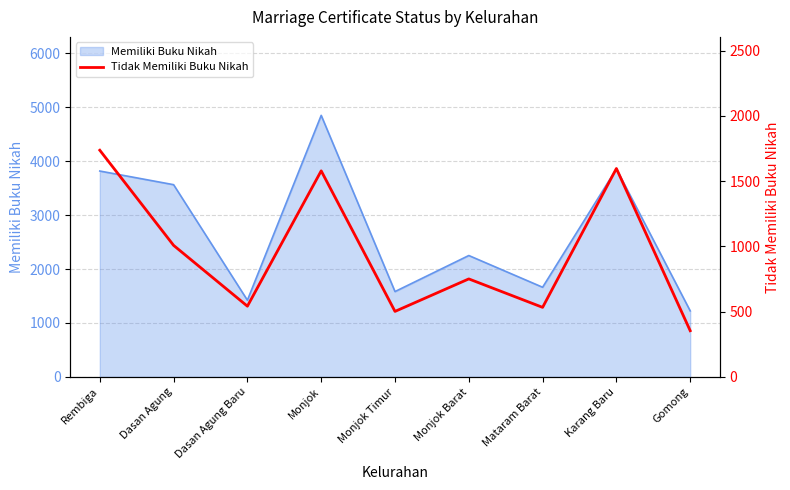

What position from the right is Gomong?

1